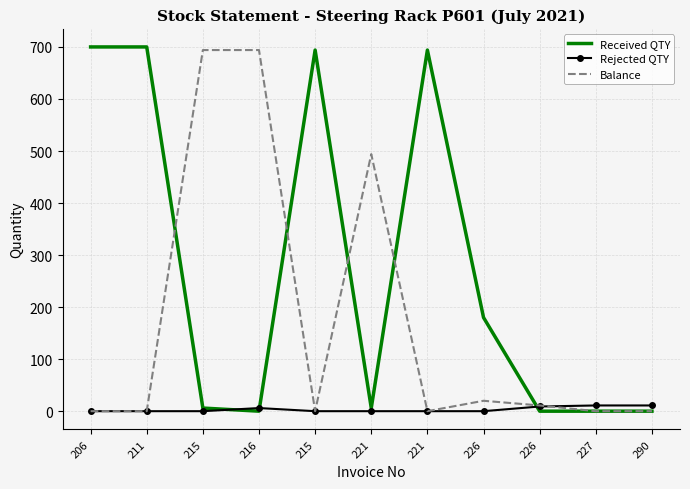

What are all the series names shown in the legend?

Received QTY, Rejected QTY, Balance